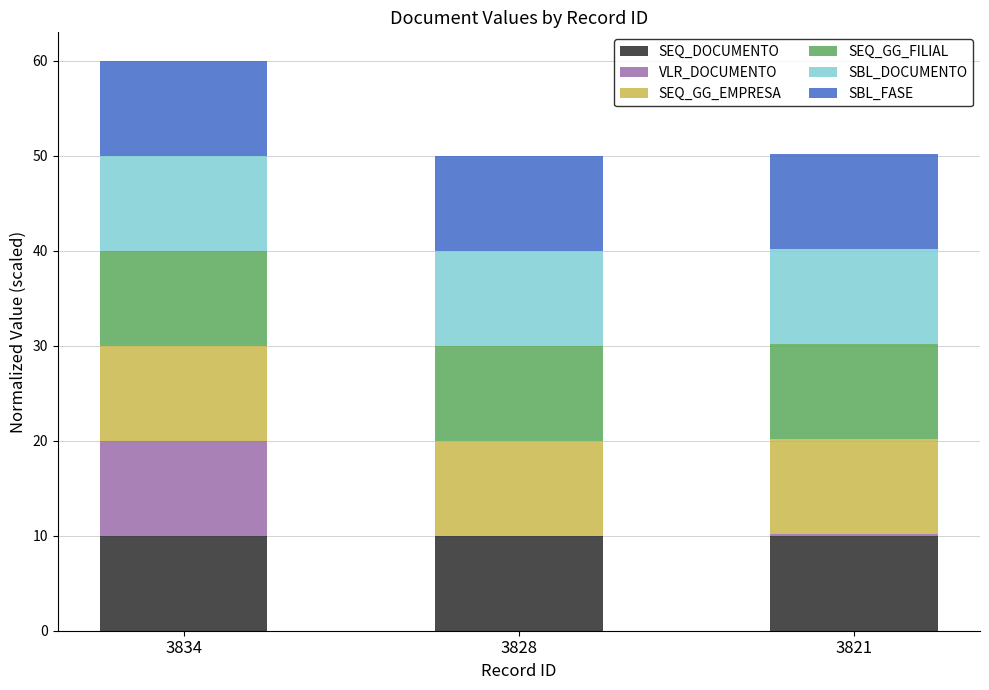

What is the maximum value for SEQ_DOCUMENTO?

10.0